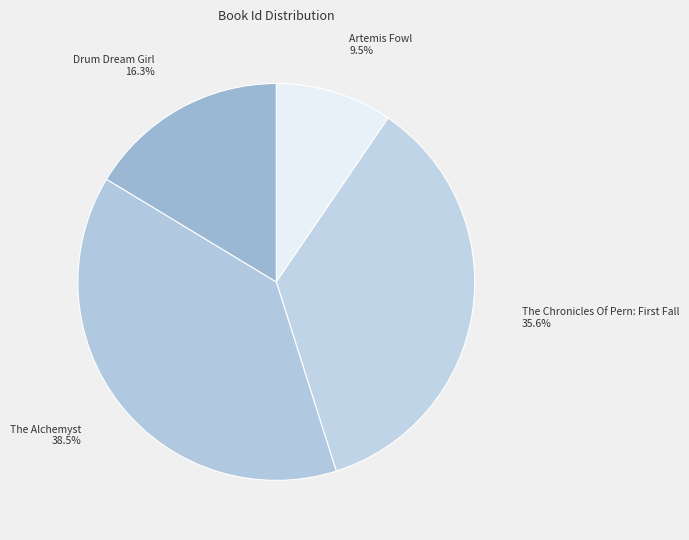

Is there a majority slice in this chart?

No